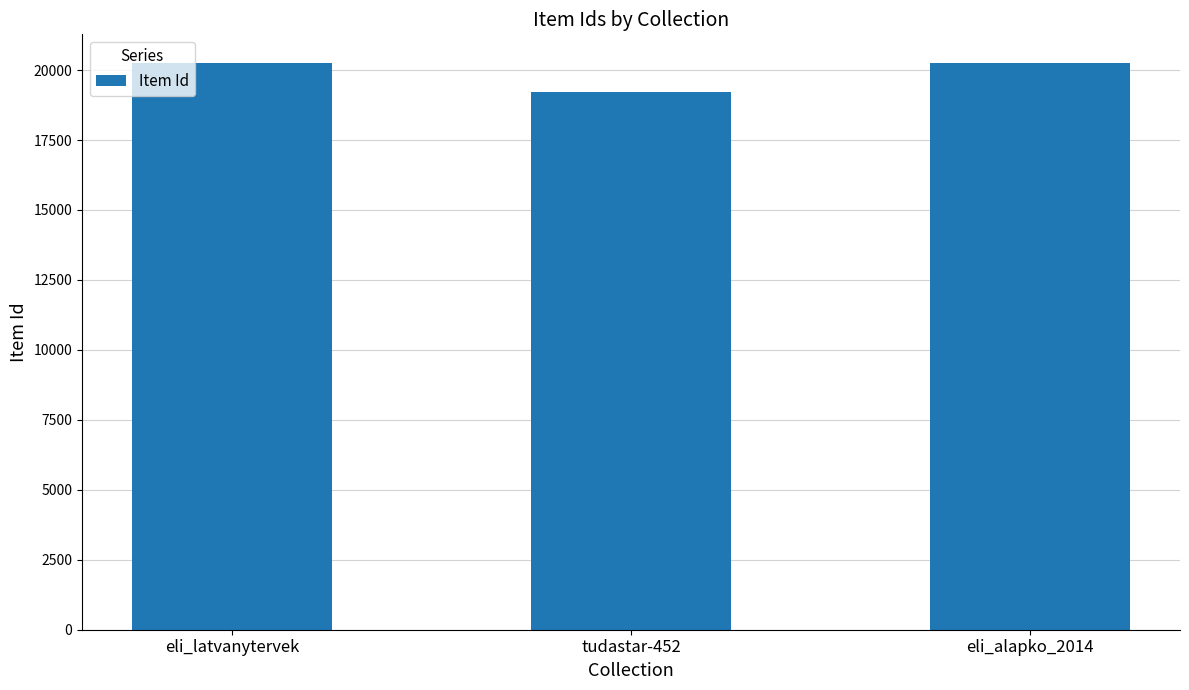

Are the bars horizontal?

No